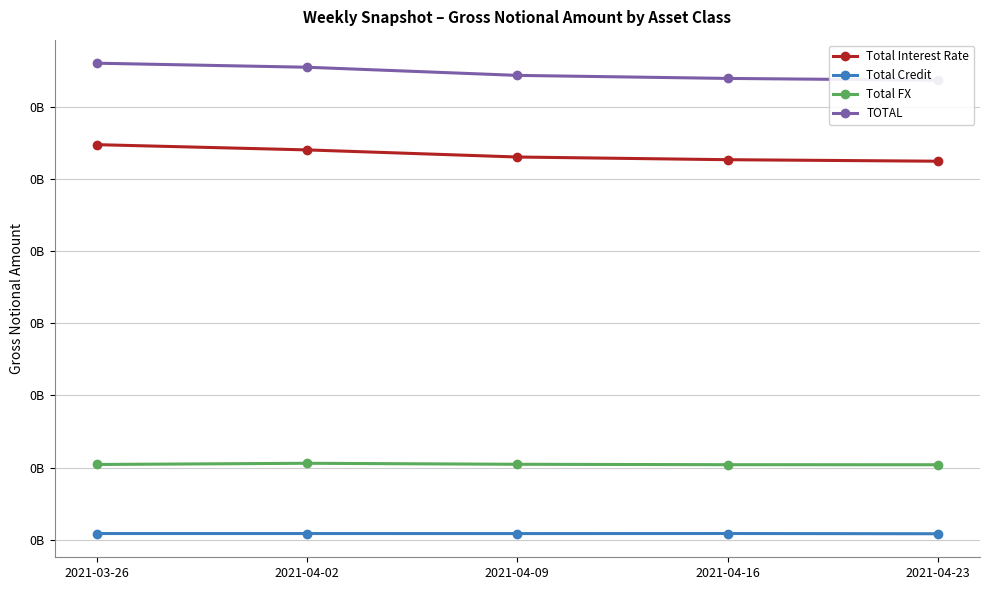

What is the difference between the TOTAL values at 2021-04-02 and 2021-03-26?

2800880